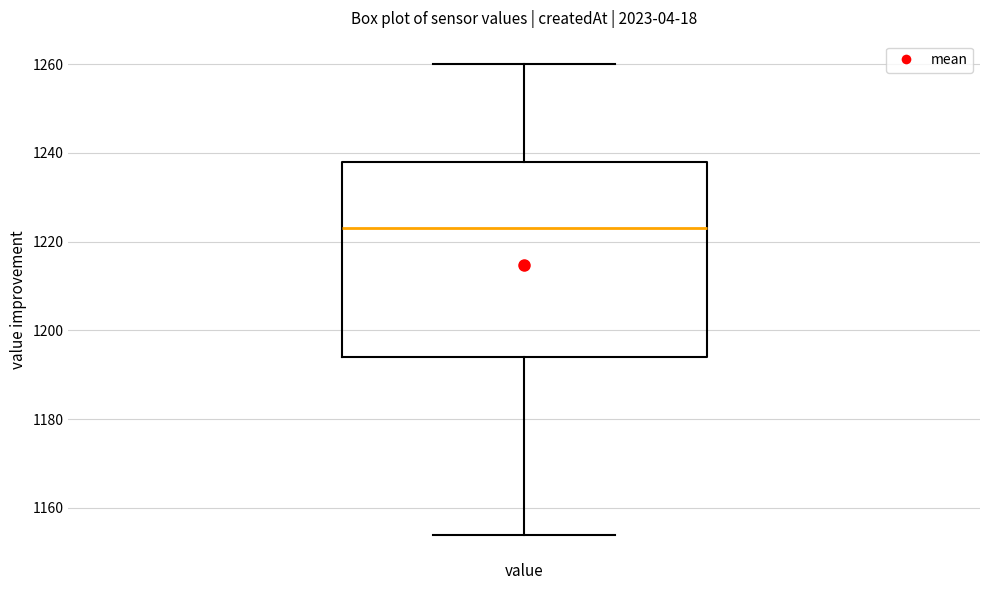

Read this box plot against the y-axis: the position of the median line, the range covered by the box, and the ends of both whiskers. The values are not printed on the chart, so give them approximately, as read against the axis.

median 1224, box 1194 to 1238, whiskers 1154 to 1260